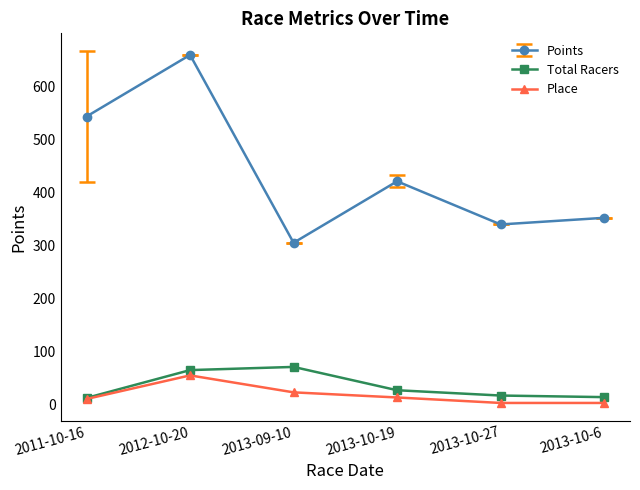

What is the greatest value displayed?

658.8